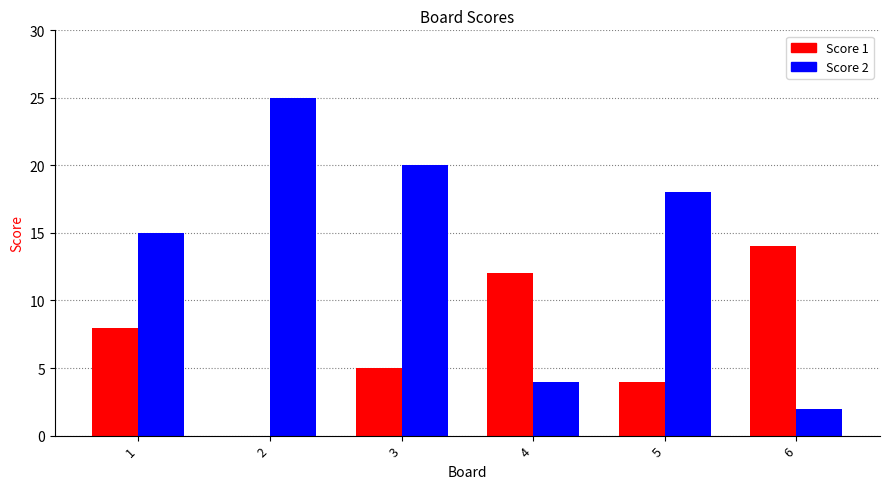

Is the value of Score 1 at 6 greater than the value of Score 2 at 1?

No